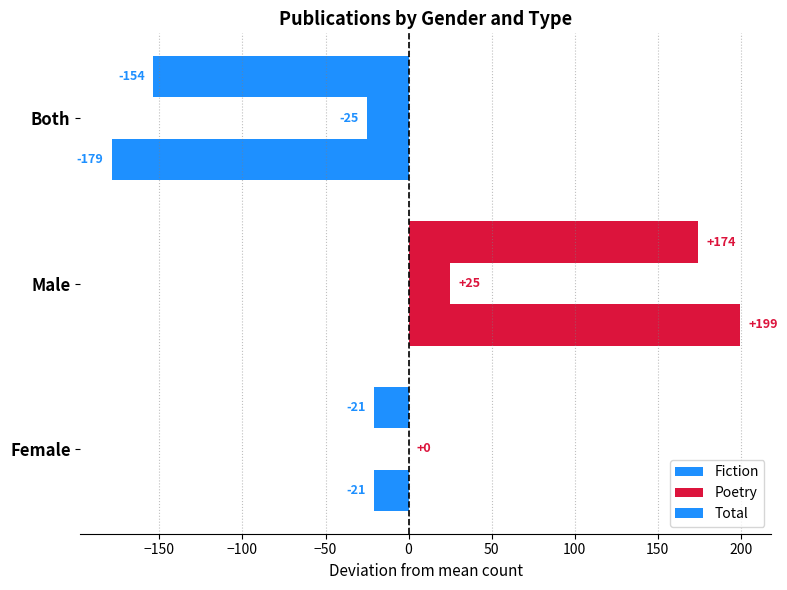

How many values in the Total series exceed -20?

1